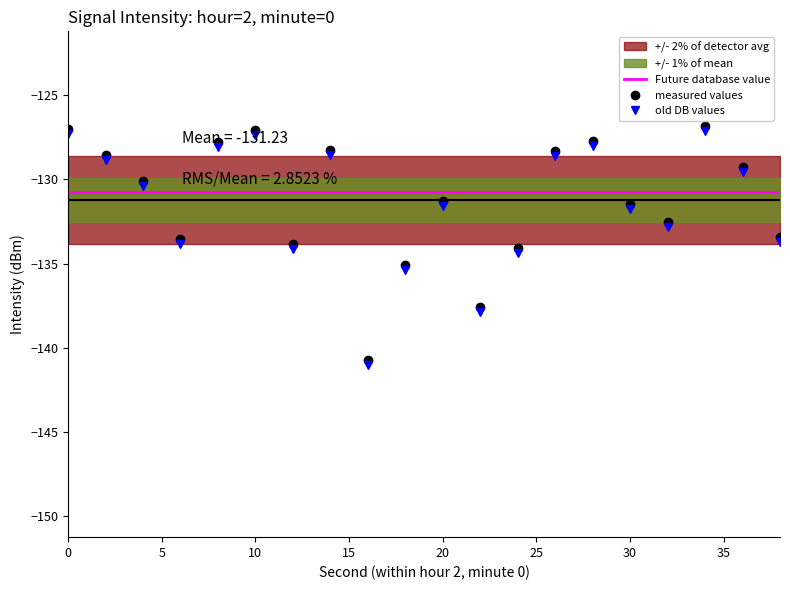

What is the smallest value displayed?

-140.7